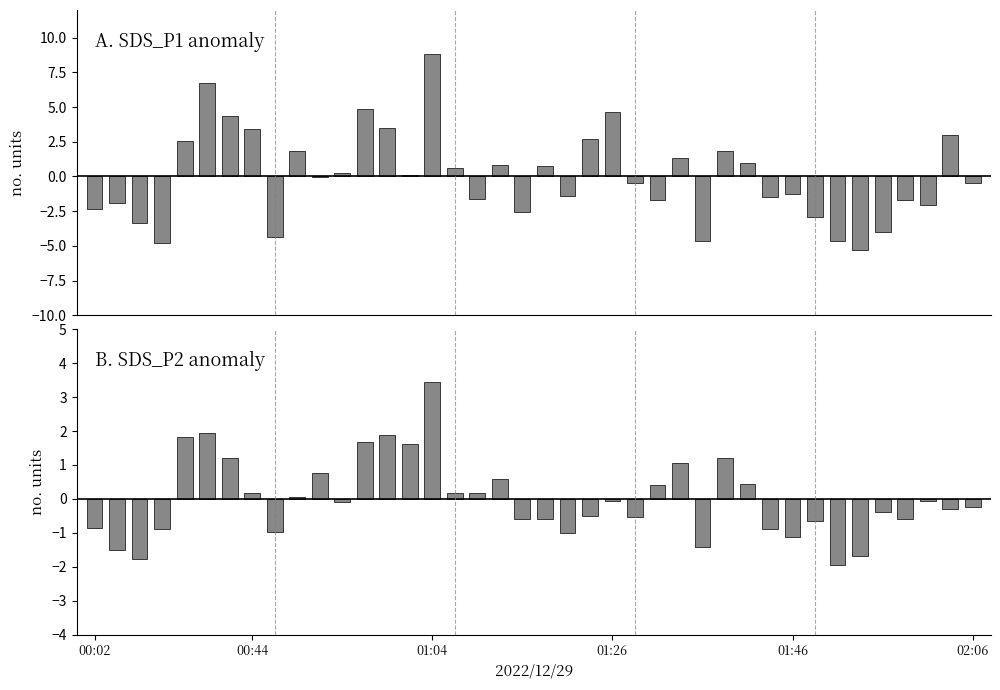

Are the bars grouped side by side (vs. stacked)?

Yes